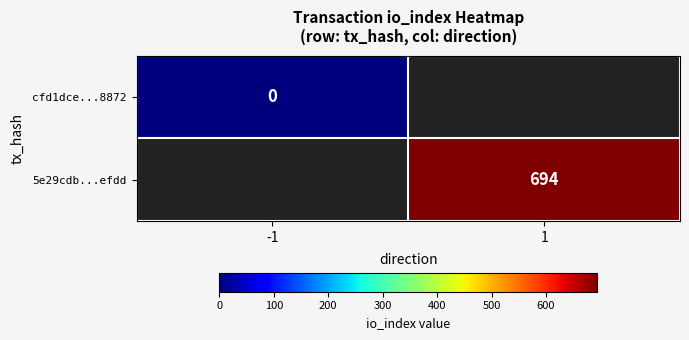

True or false: 5e29cdb...efdd has a value of 1049 at 1.

False